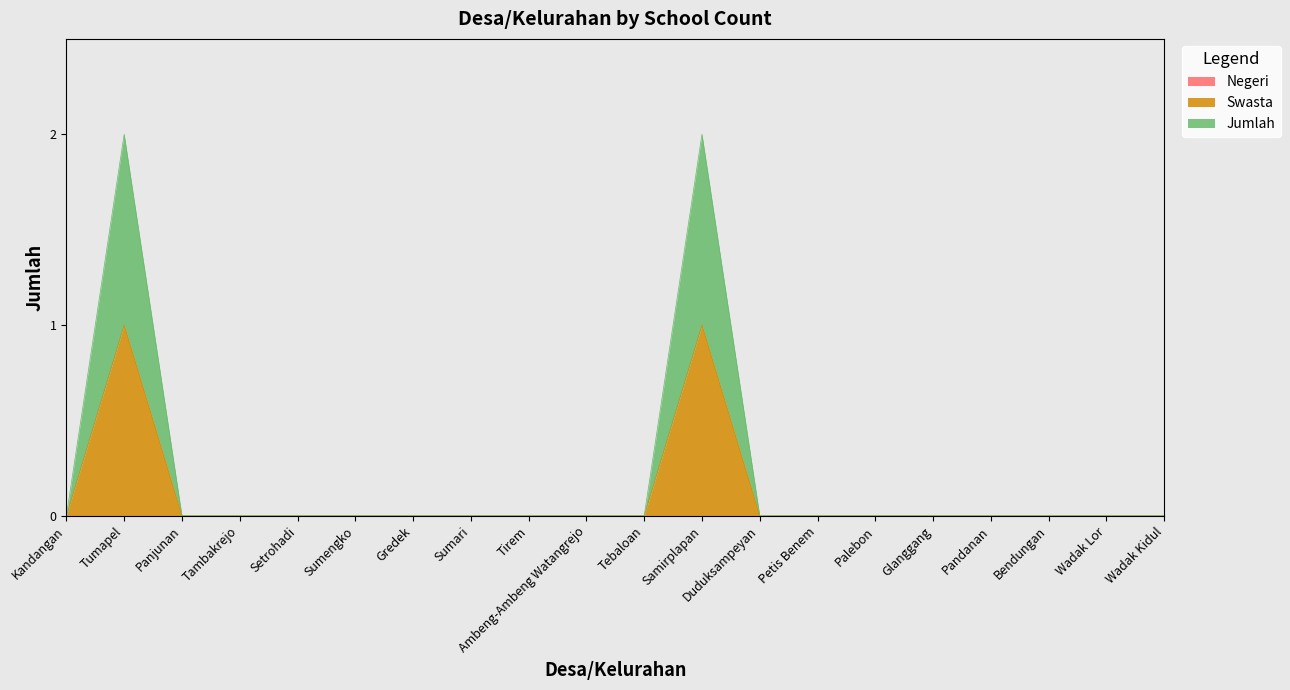

True or false: Swasta and Jumlah intersect in this chart.

False